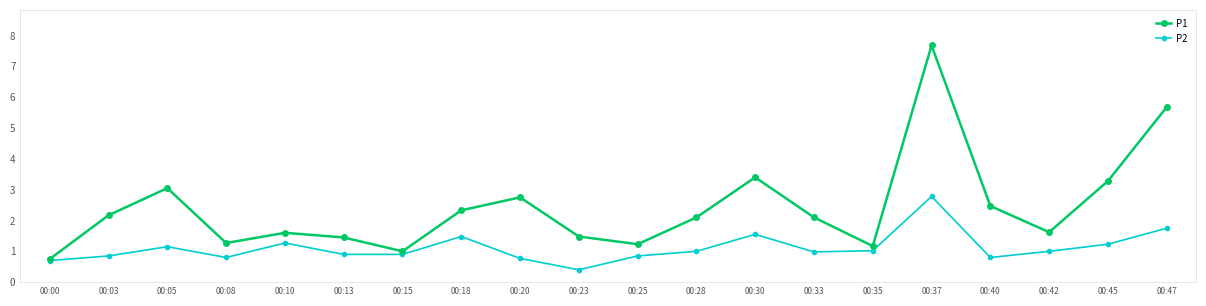

Which category has the highest value in the P1 series?

00:37